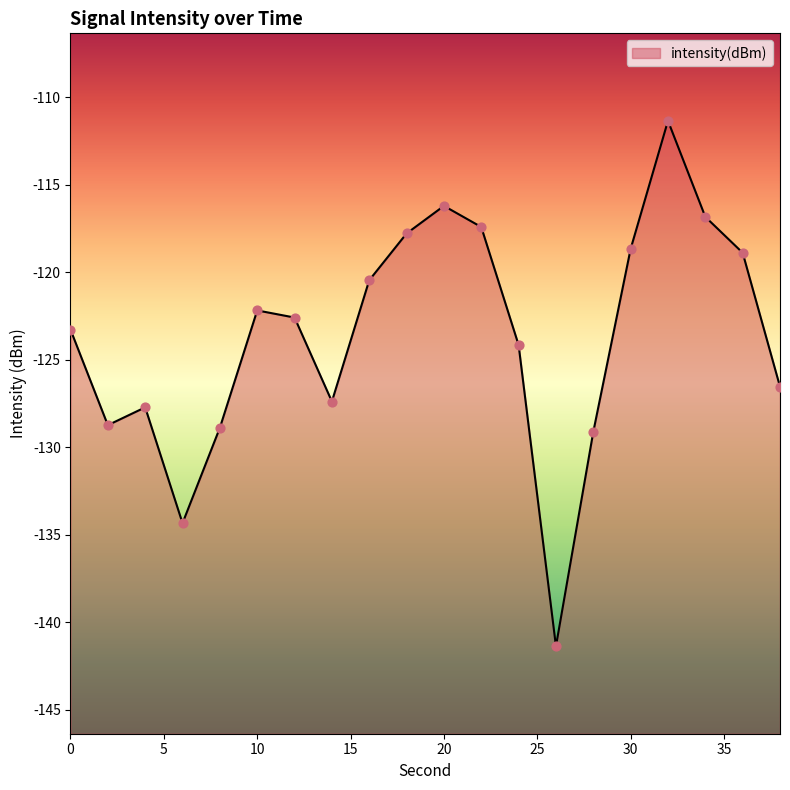

What is the change in value from 0 to 14?

-4.1